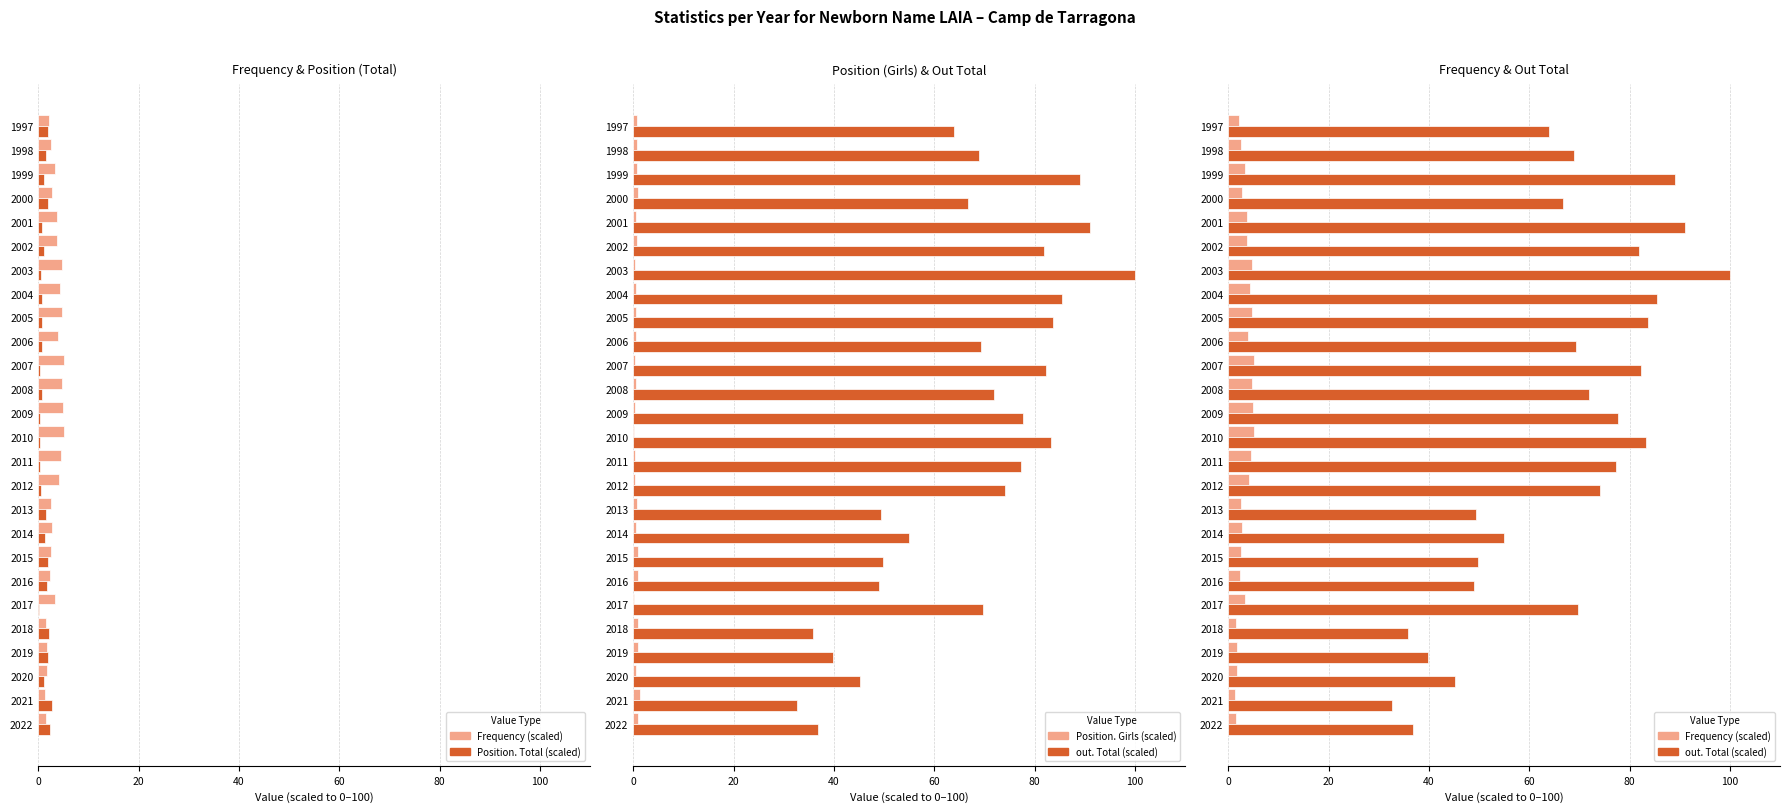

True or false: Position. Total (scaled) has a value of 1.3 at 2006.

False